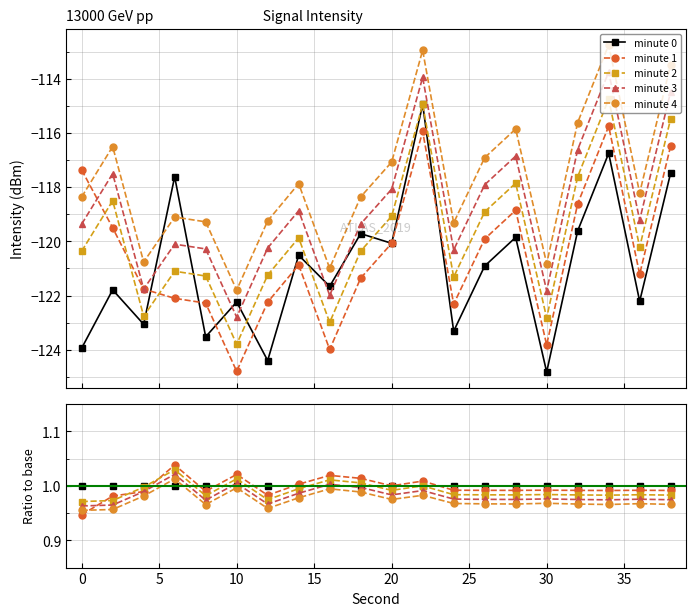

True or false: minute 3 and minute 2 intersect in this chart.

False